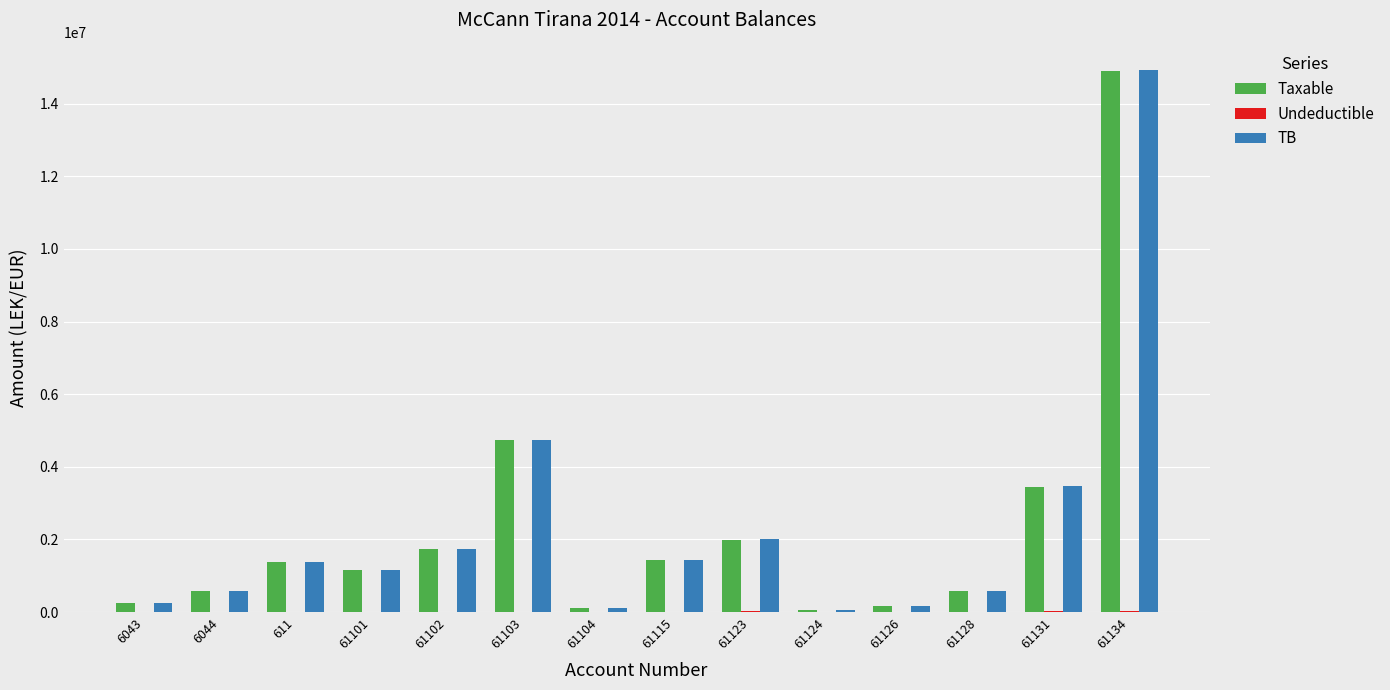

What is the difference between the TB values at 61123 and 61131?

1455626.3